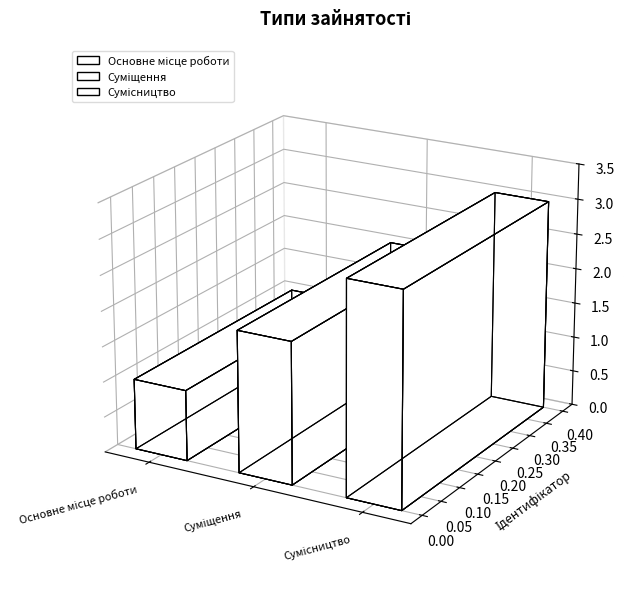

What position from the right is Основне місце роботи?

3